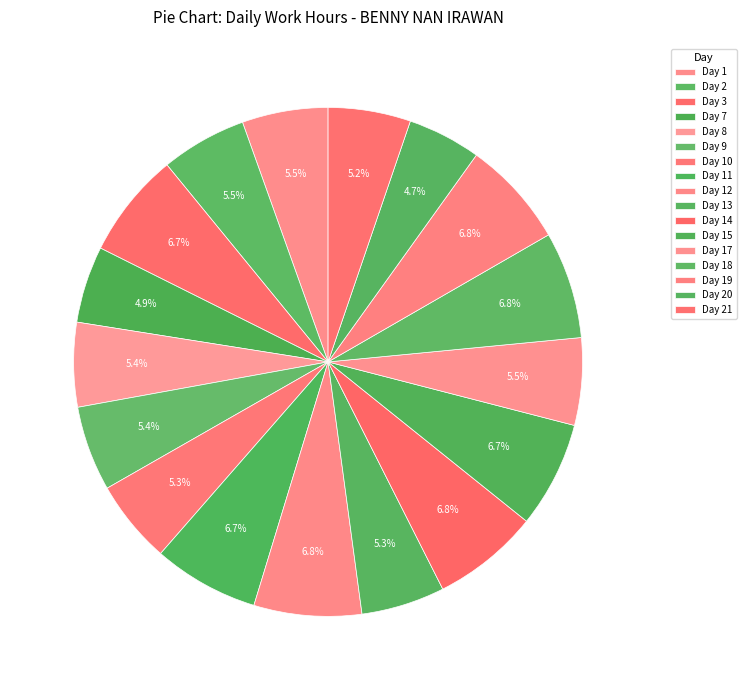

How many segments does this pie chart have?

17